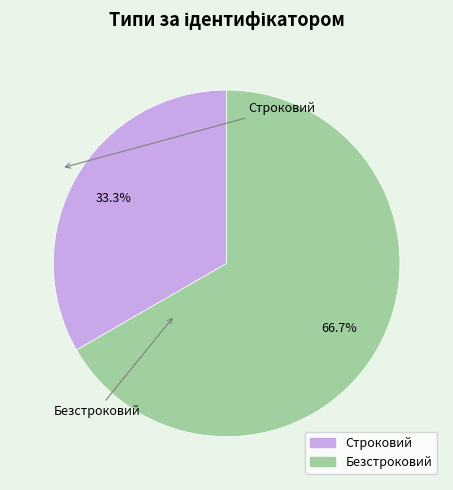

Rank the categories by value from lowest to highest.

Строковий, Безстроковий